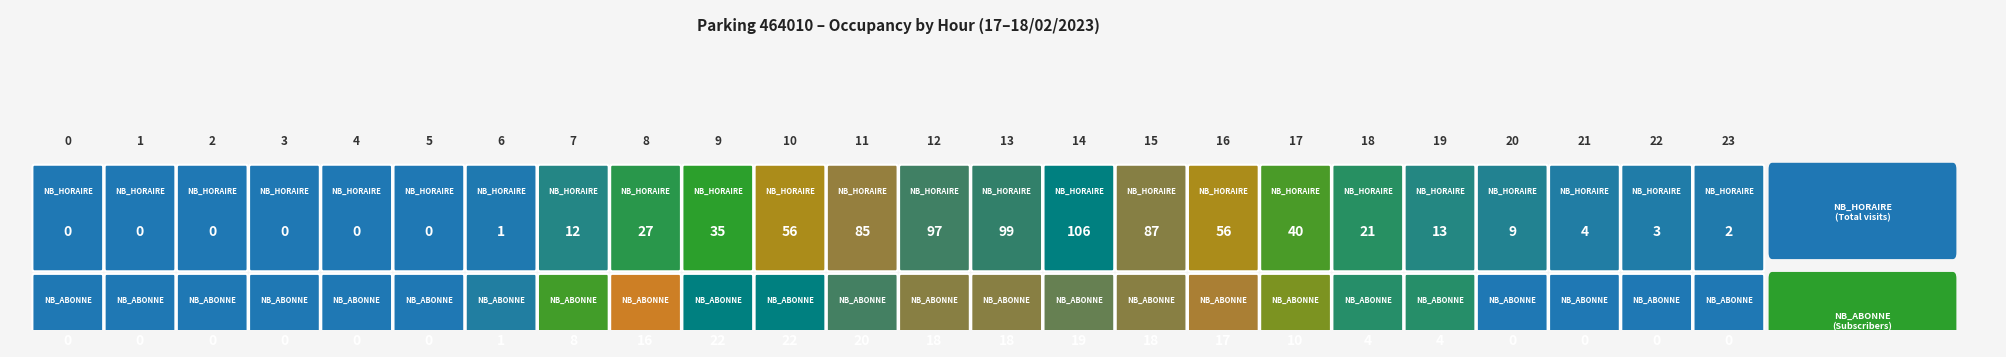

What is the difference between the highest and lowest values at NB_ABONNE?

22